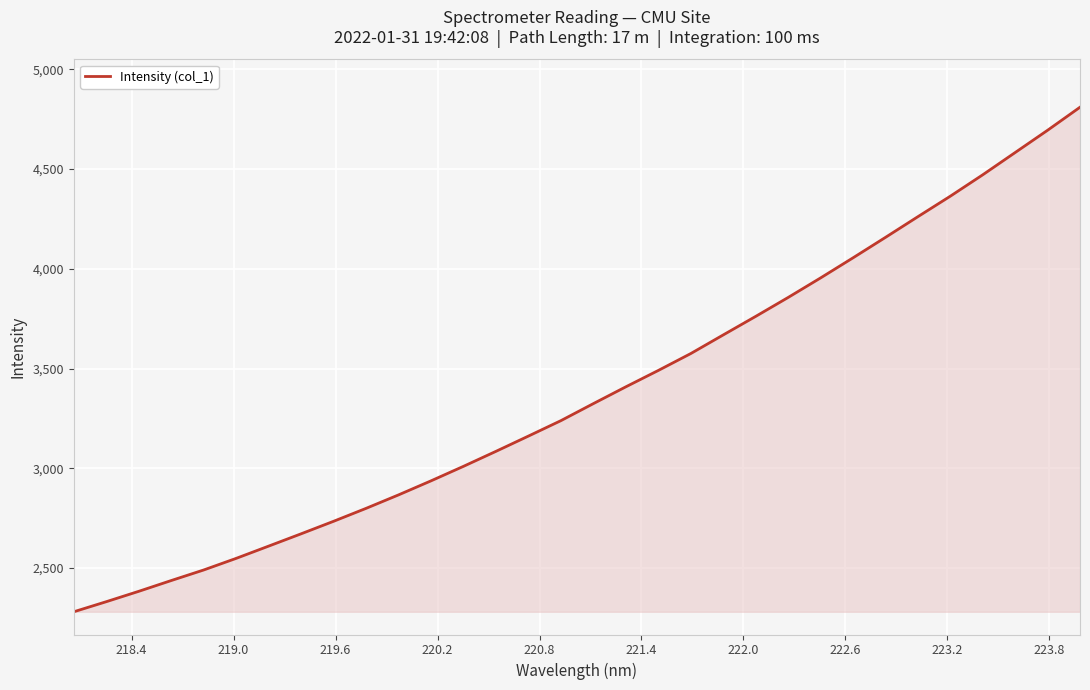

What is the minimum value shown in the chart?

2279.9